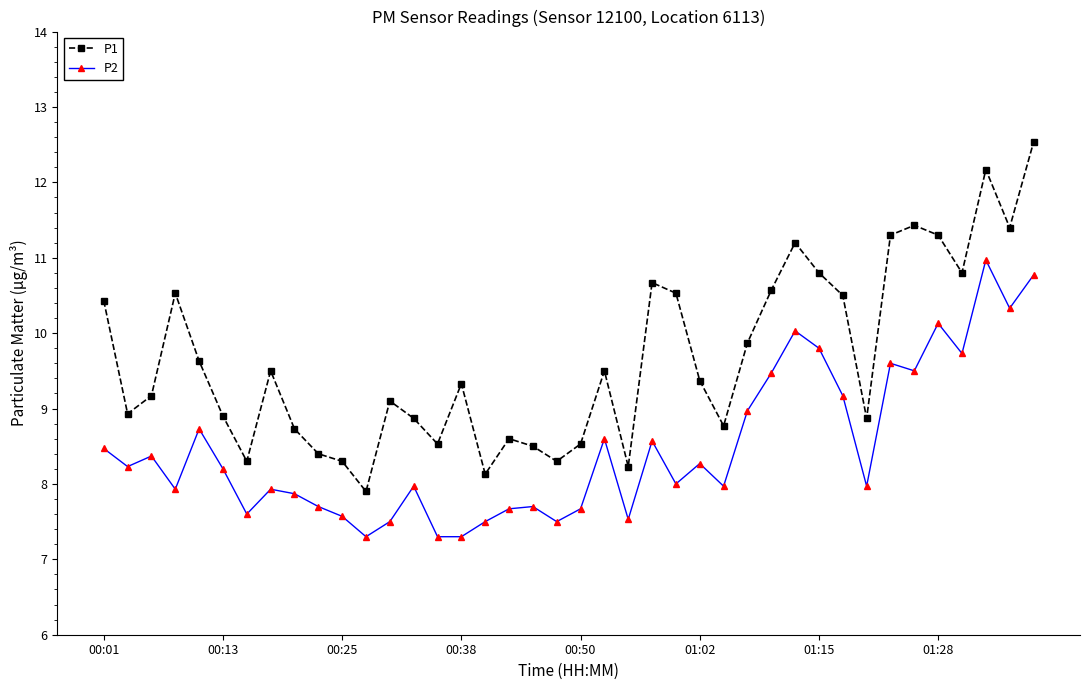

What is the maximum value shown in the chart?

12.5